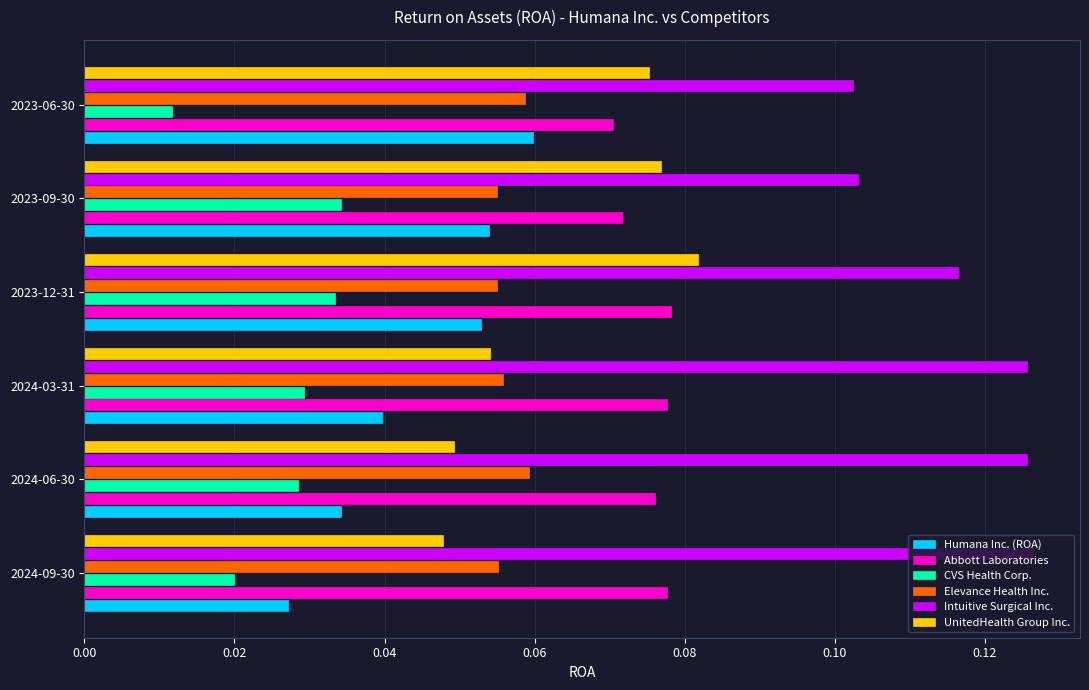

Which series has the largest range (max minus min)?

UnitedHealth Group Inc.